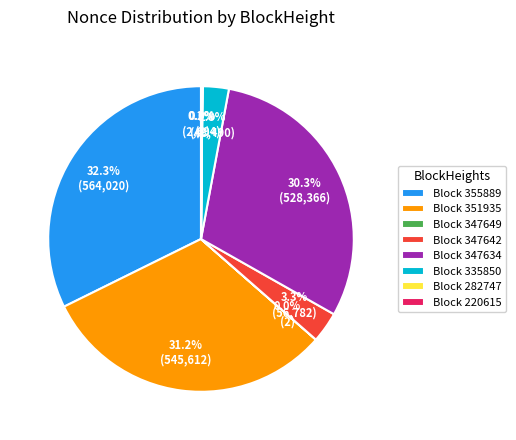

What portion of the pie excludes Block 335850?

97.2%